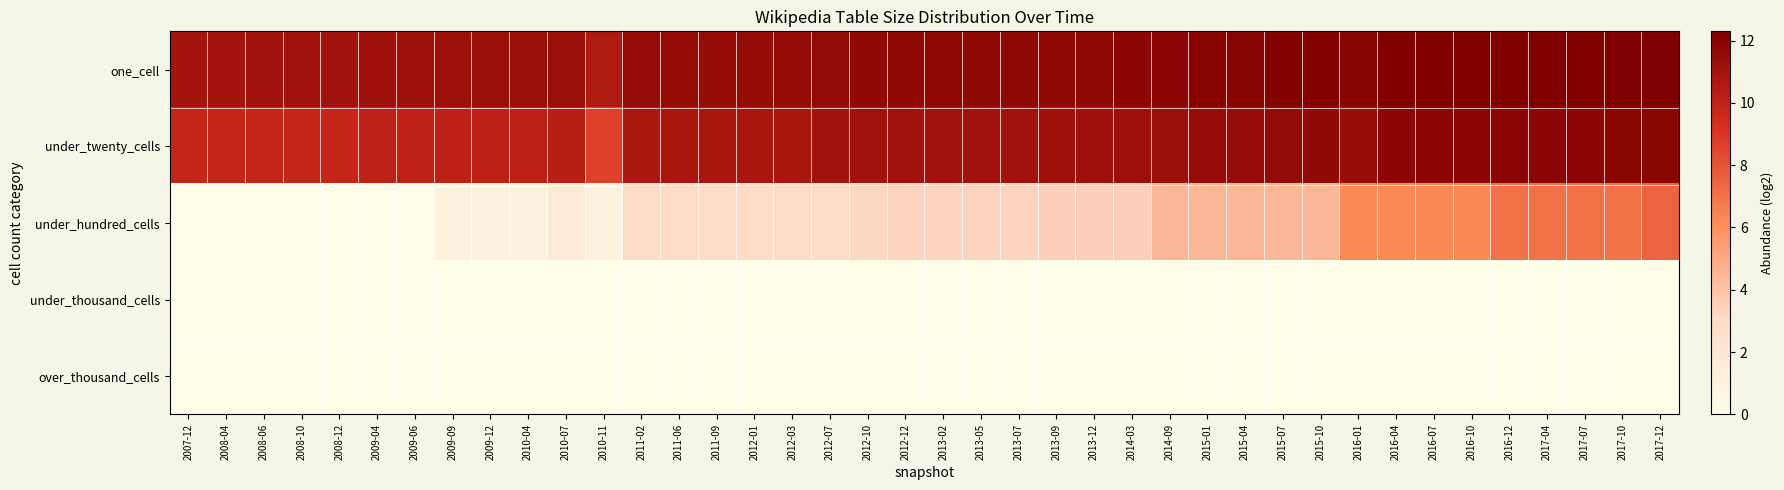

List the series in order of their peak value, highest first.

one_cell, under_twenty_cells, under_hundred_cells, under_thousand_cells, over_thousand_cells